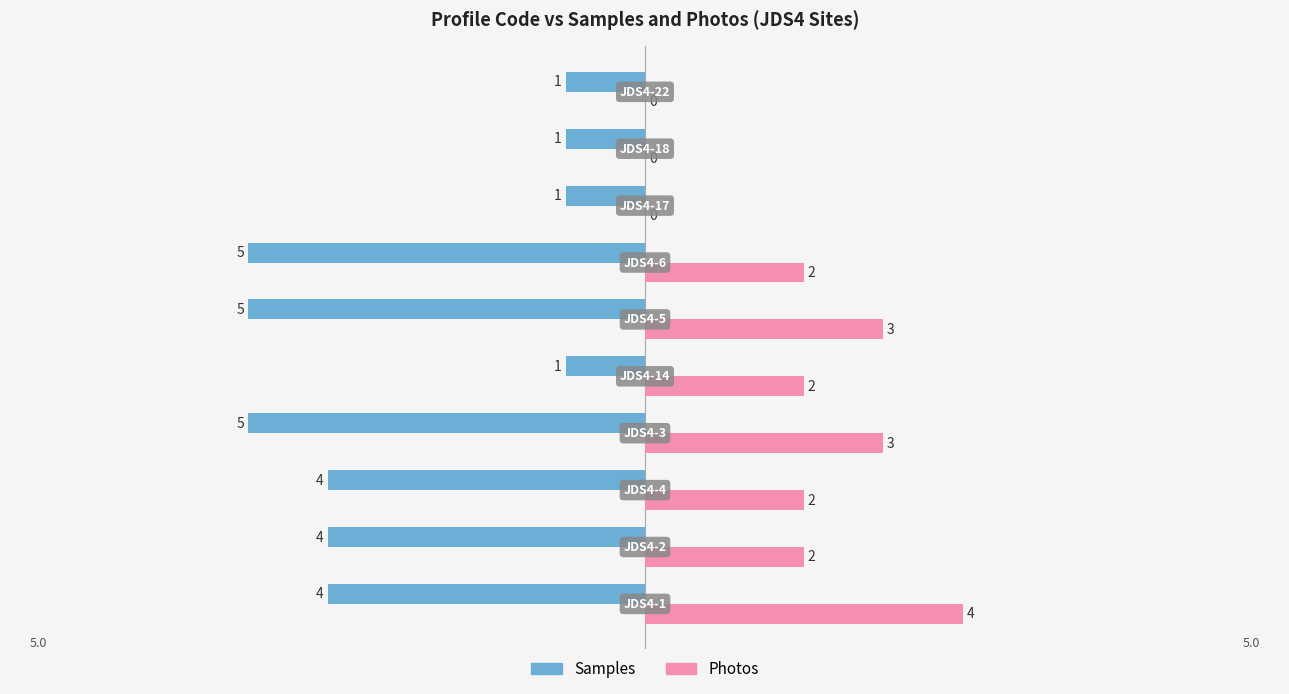

Which series has the largest total across all categories?

Photos